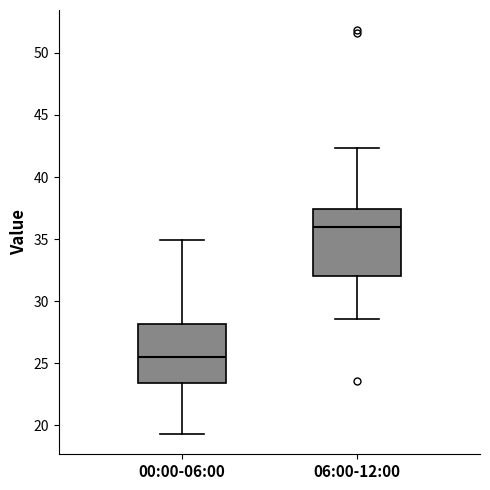

Reading left to right, read every box against the y-axis: the position of its median line, the range the box covers, and the ends of its whiskers. The values are not printed on the chart, so give them approximately, as read against the axis.

00:00-06:00: median 25.5, box 23.5 to 28.0, whiskers 19.5 to 35.0
06:00-12:00: median 36.0, box 32.0 to 37.5, whiskers 28.5 to 42.5